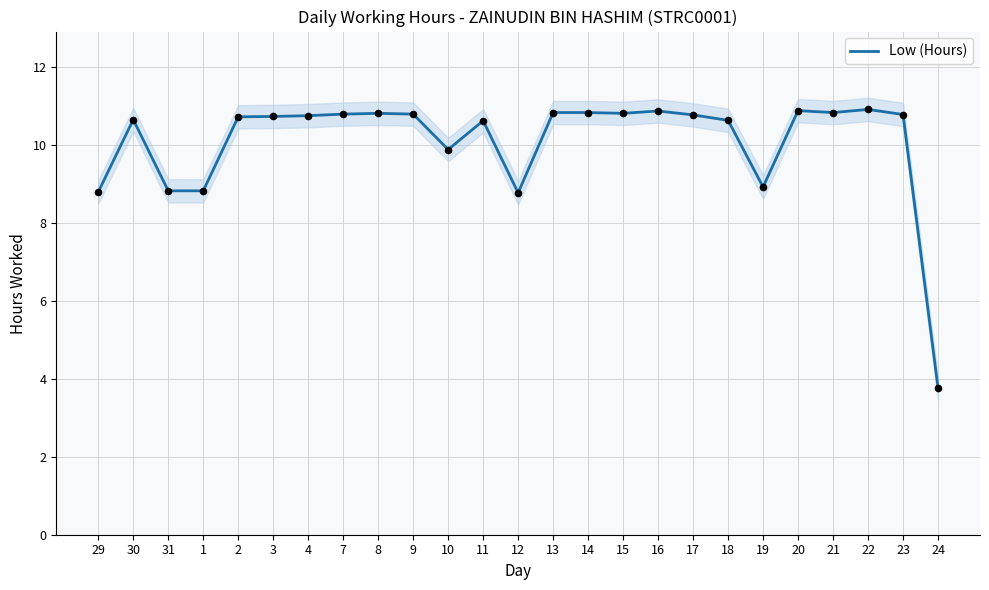

What is the change in value from 2 to 11?

-0.1